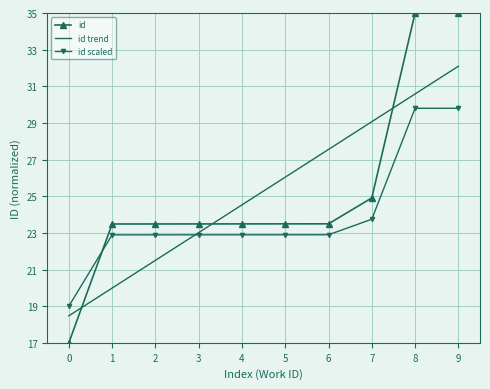

What is the maximum value shown in the chart?

35.0